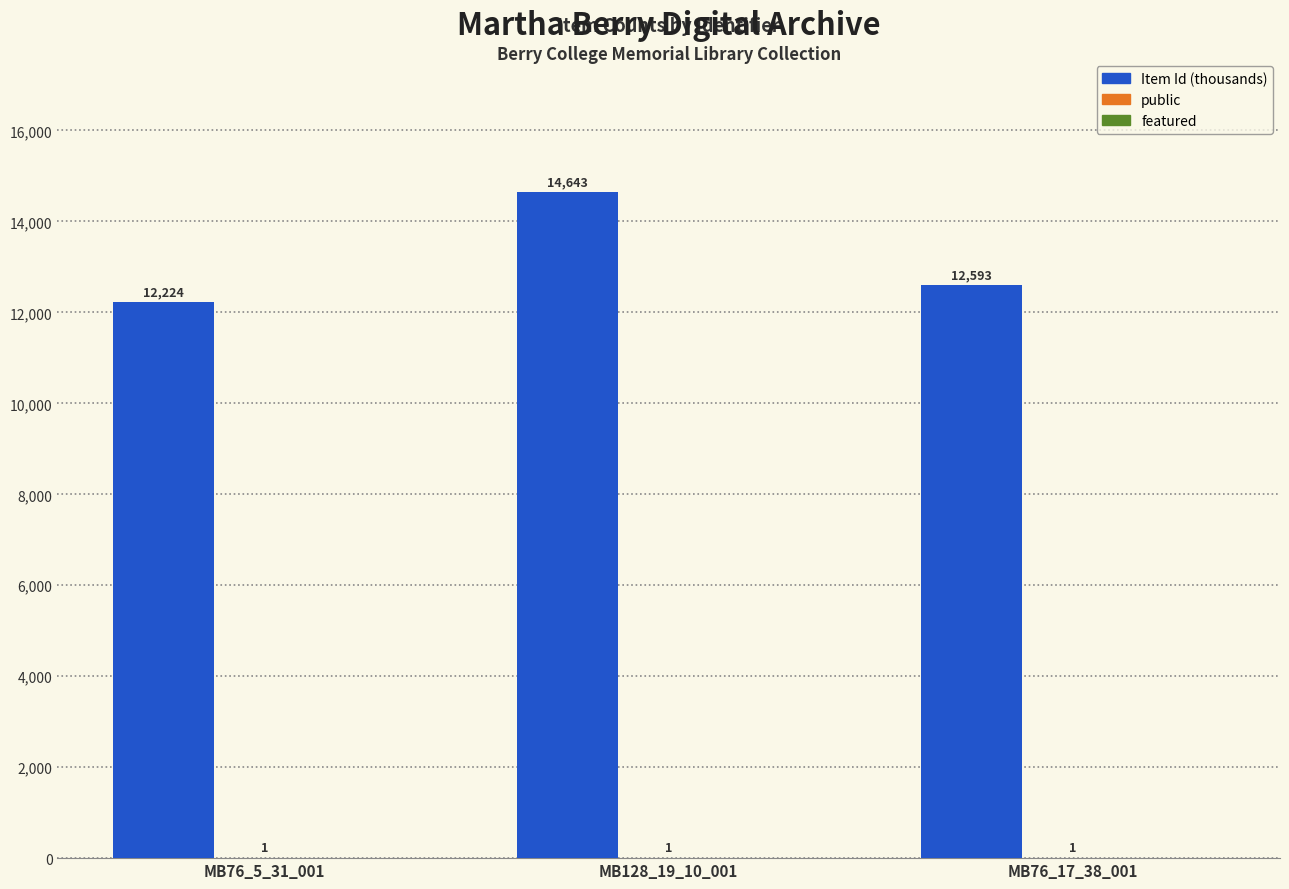

How many groups of bars are there?

3